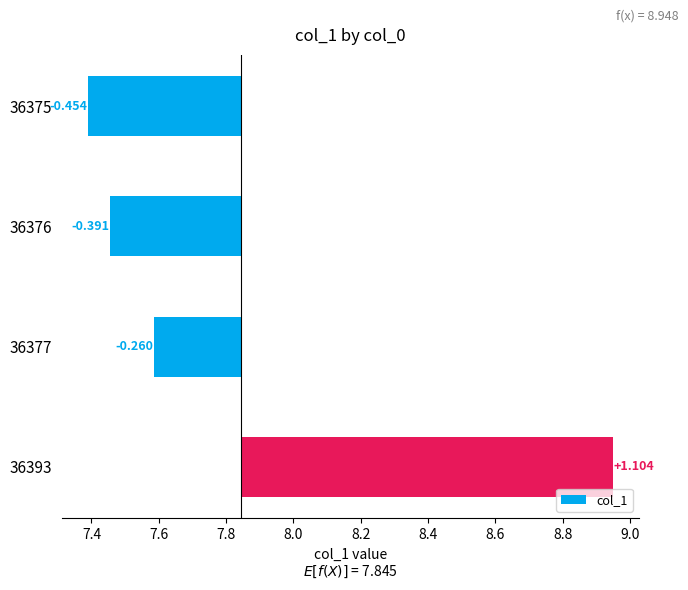

How many values are above zero?

1